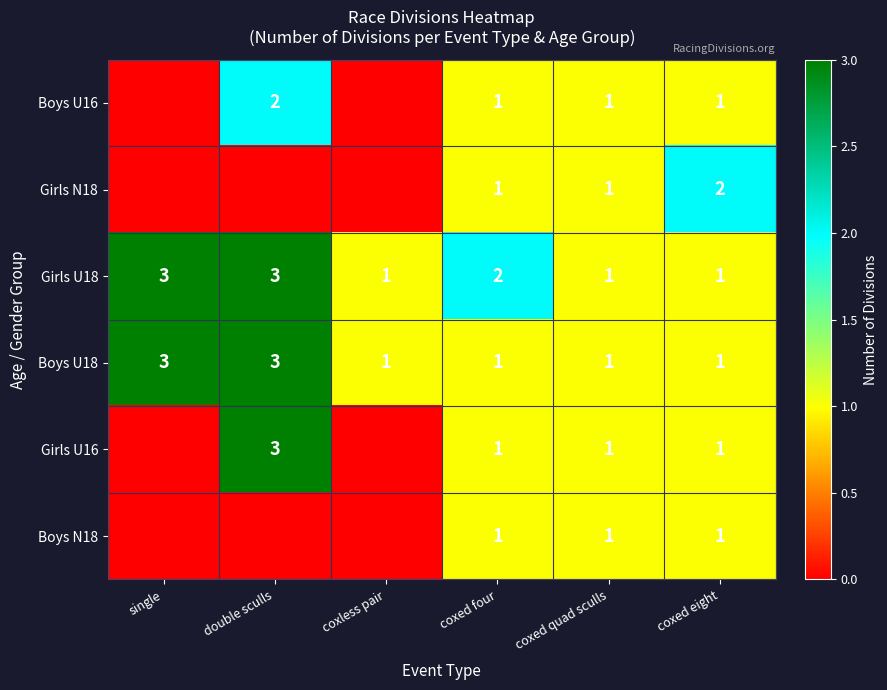

The Girls U18 series shows 1 at coxed quad sculls. True or false?

True